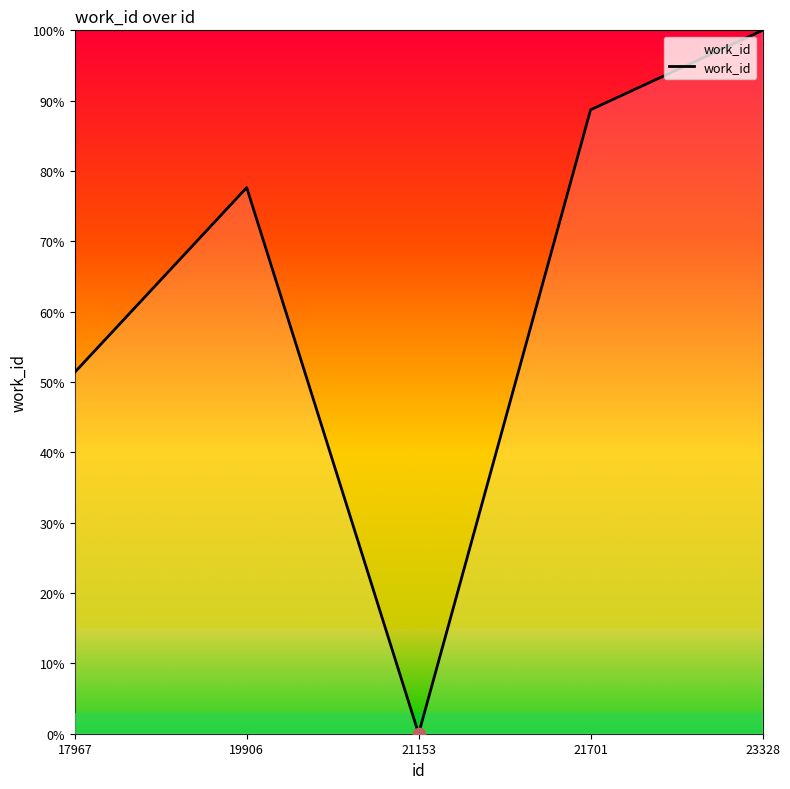

Which has a higher value, 21701 or 23328?

23328